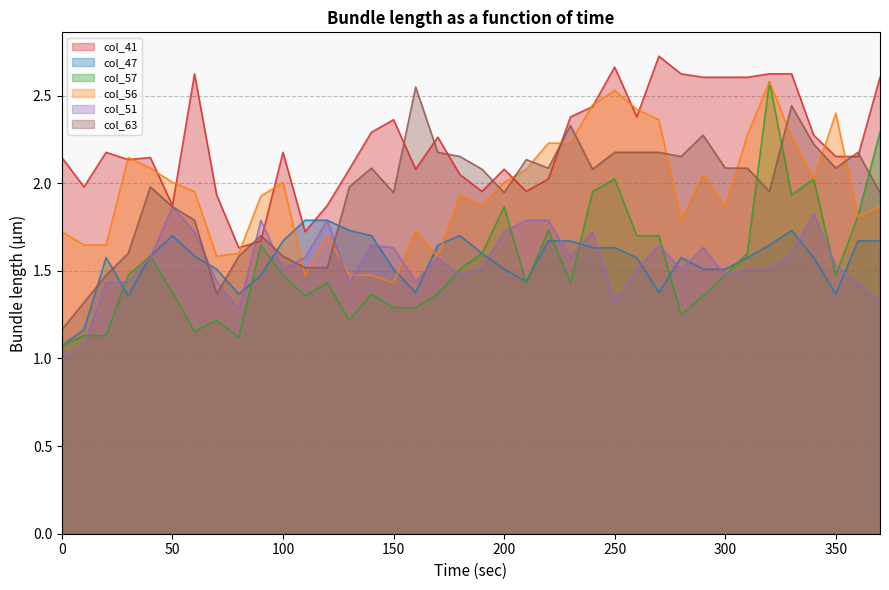

Where do col_56 and col_51 first cross each other?

100 and 110